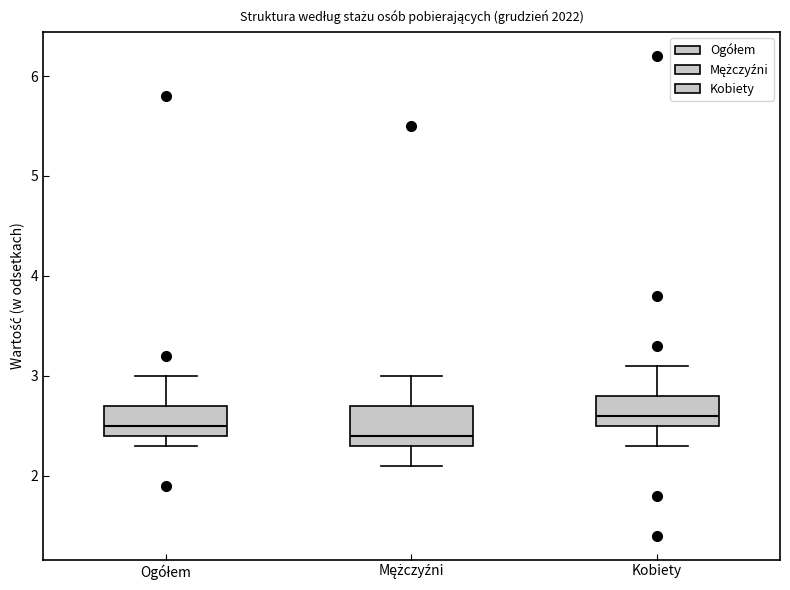

Comparing the boxes themselves (not the whiskers), which one is the tallest?

Mężczyźni